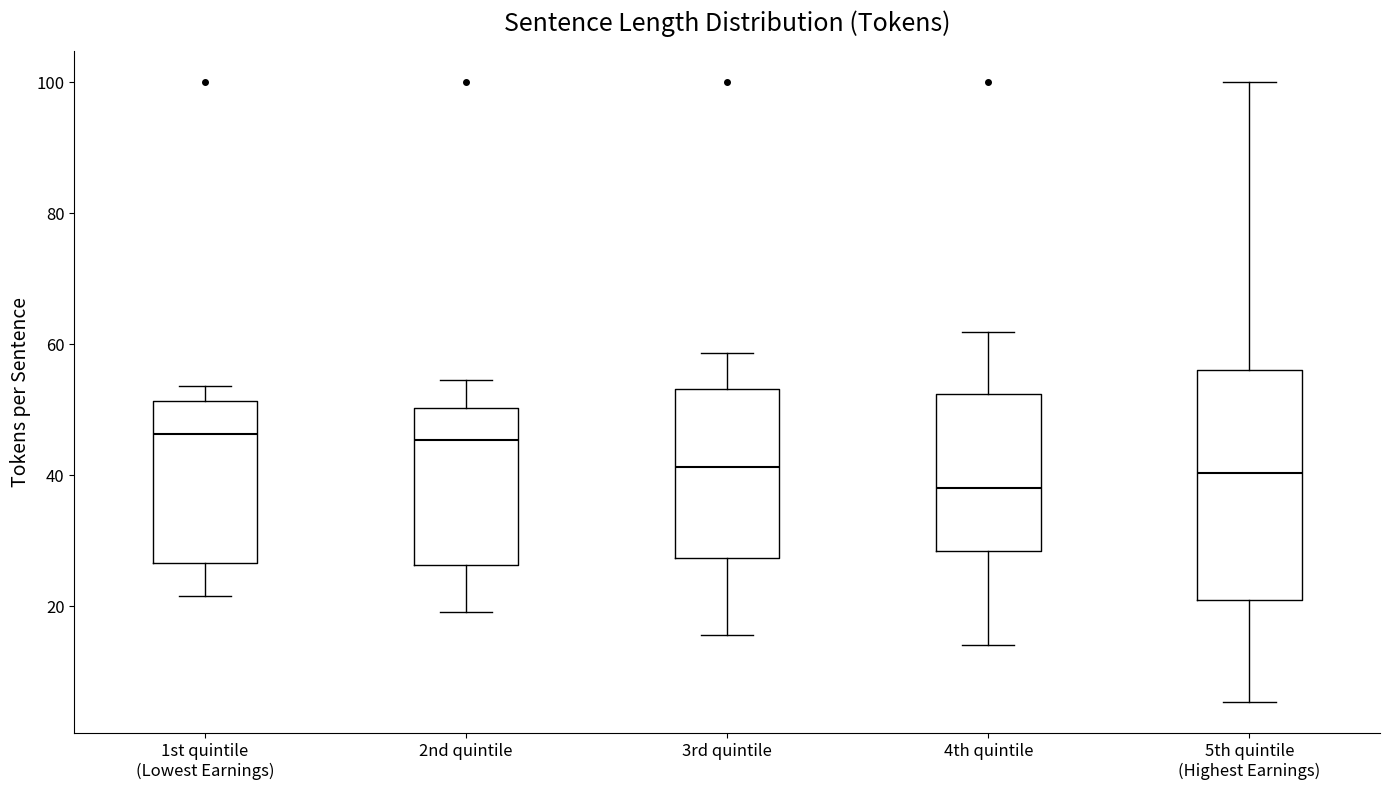

Reading left to right, read every box against the y-axis: the position of its median line, the range the box covers, and the ends of its whiskers. The values are not printed on the chart, so give them approximately, as read against the axis.

1st quintile (Lowest Earnings): median 46, box 26 to 52, whiskers 22 to 54
2nd quintile: median 46, box 26 to 50, whiskers 20 to 54
3rd quintile: median 42, box 28 to 54, whiskers 16 to 58
4th quintile: median 38, box 28 to 52, whiskers 14 to 62
5th quintile (Highest Earnings): median 40, box 22 to 56, whiskers 6 to 100